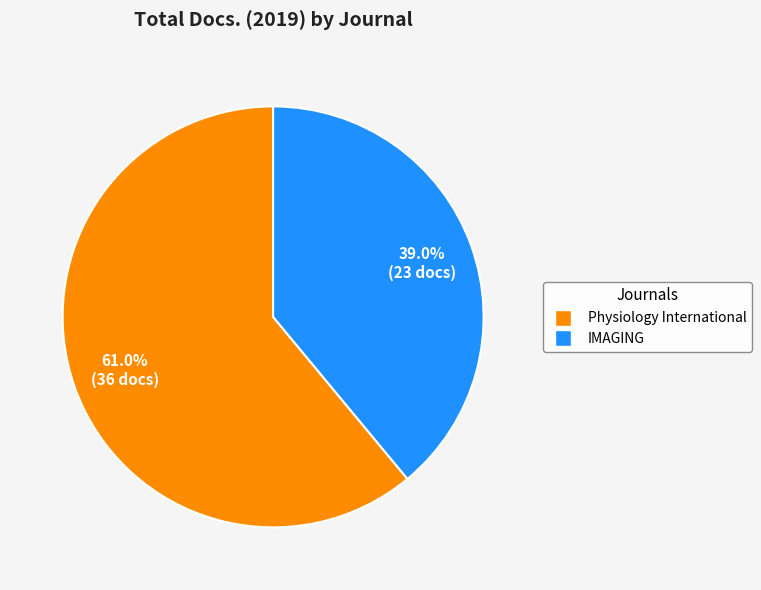

Which has a higher value, Physiology International or IMAGING?

Physiology International